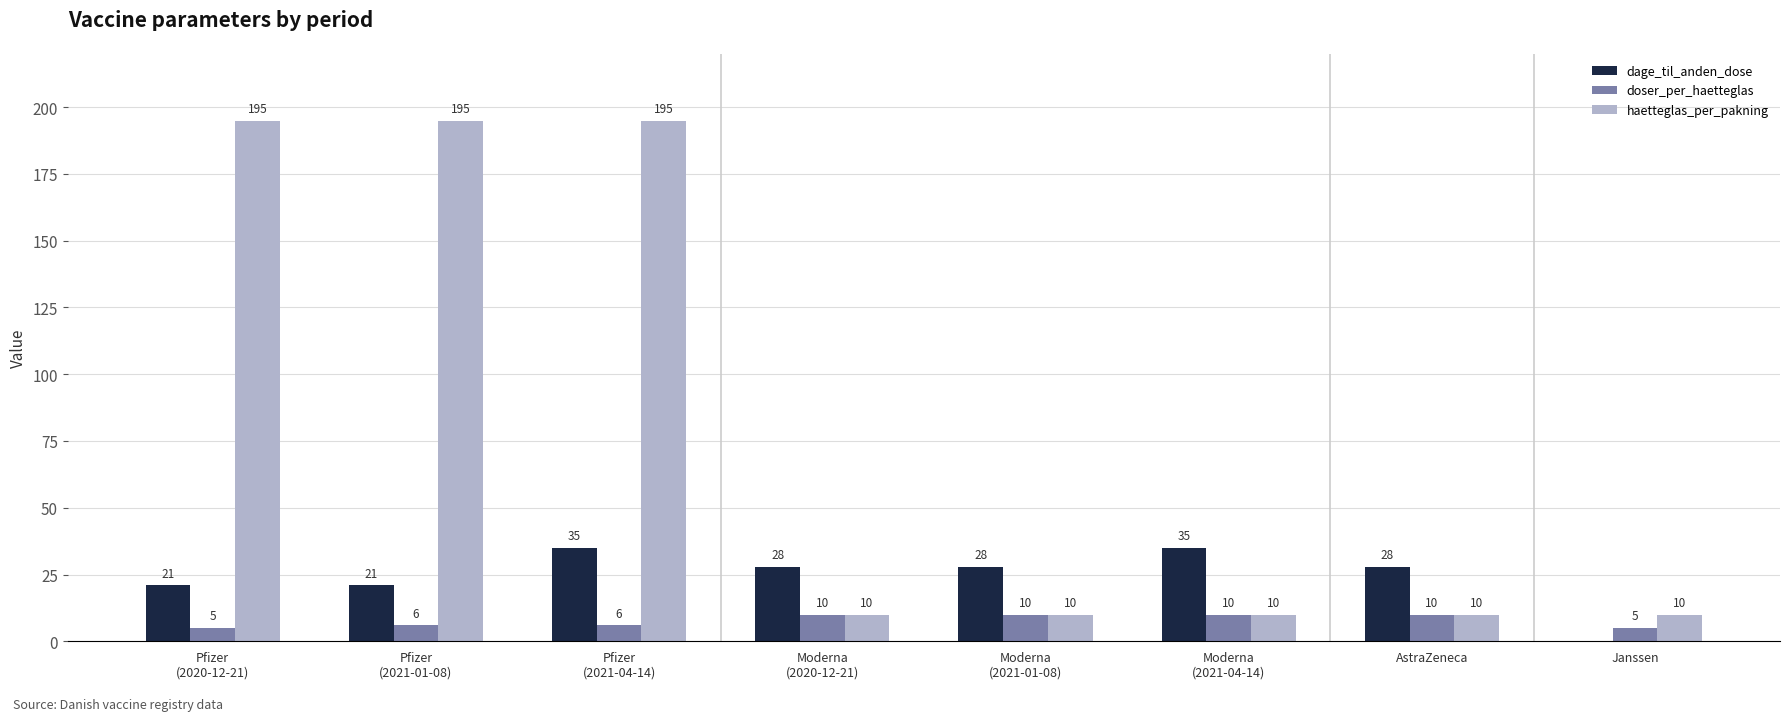

What is the maximum value shown in the chart?

195